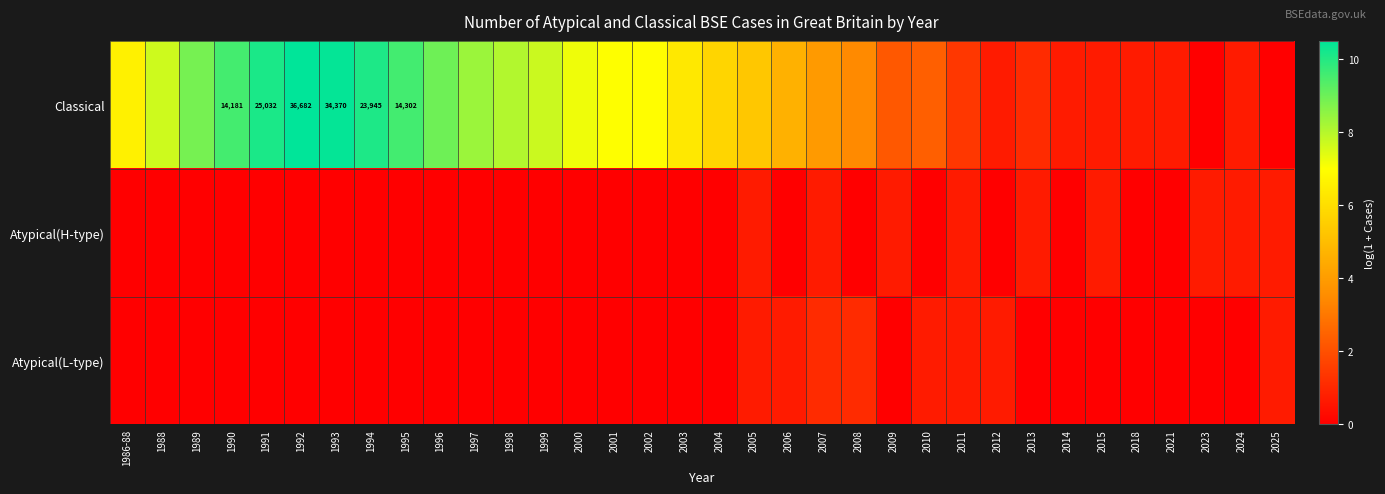

At which label is Atypical(L-type) closest to 0?

1986-88